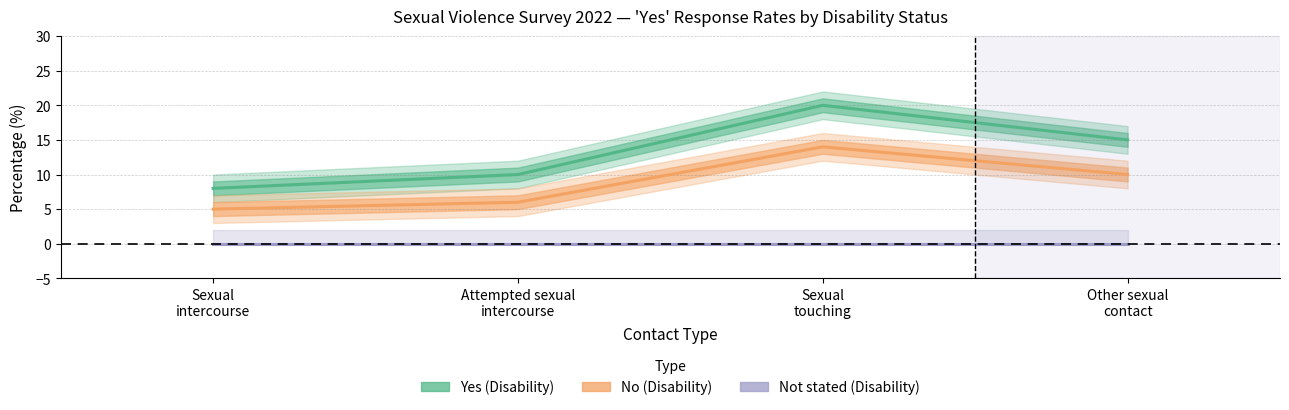

What is the label of the 2nd point from the right?

Sexual
touching